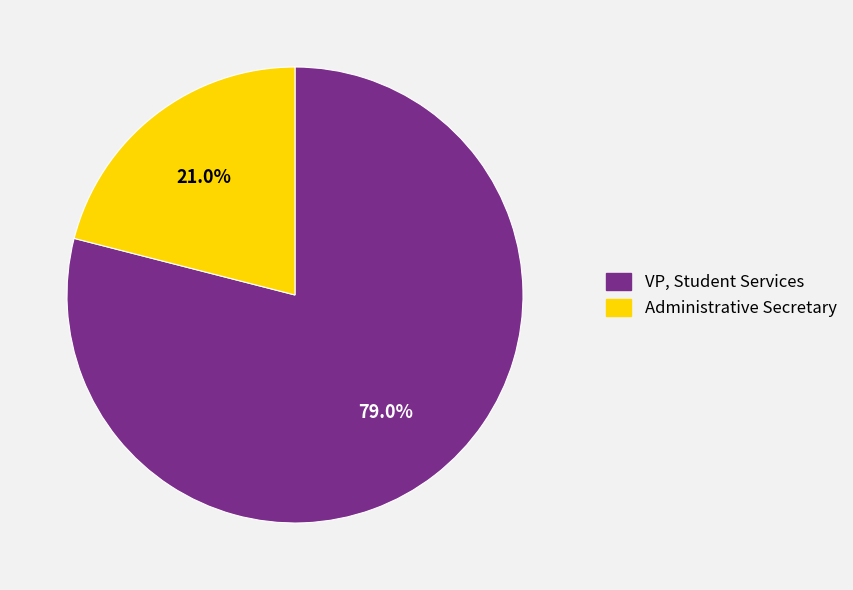

What percentage is the VP, Student Services slice, to the nearest percent?

79%